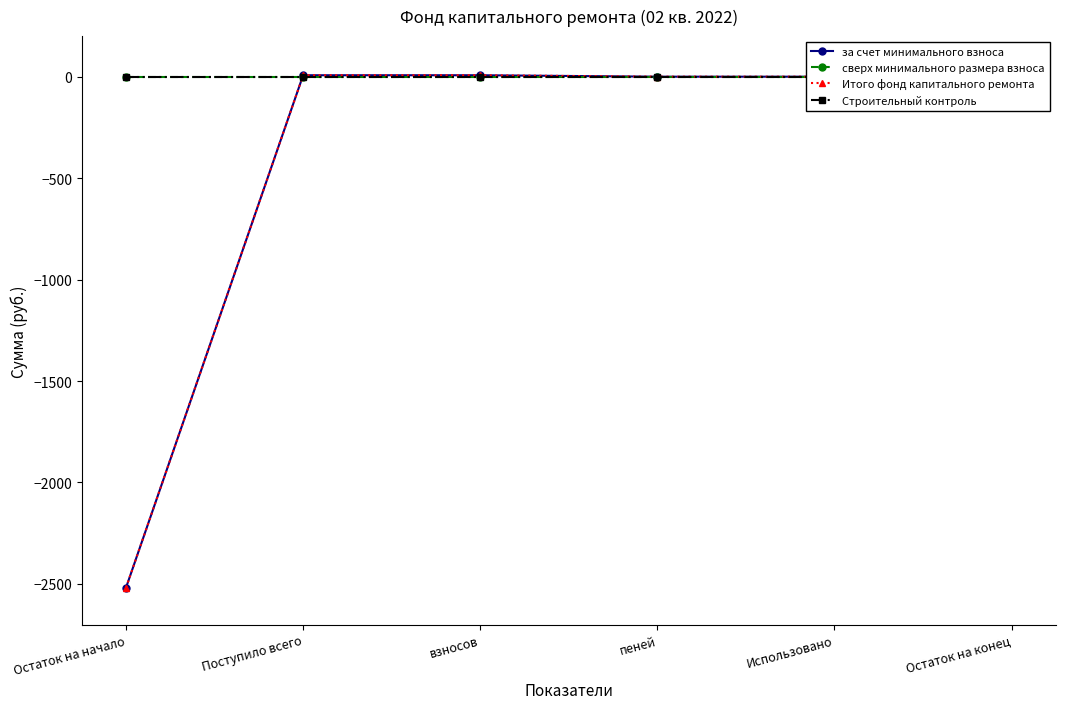

True or false: Строительный контроль has a value of 0.0 at пеней.

True